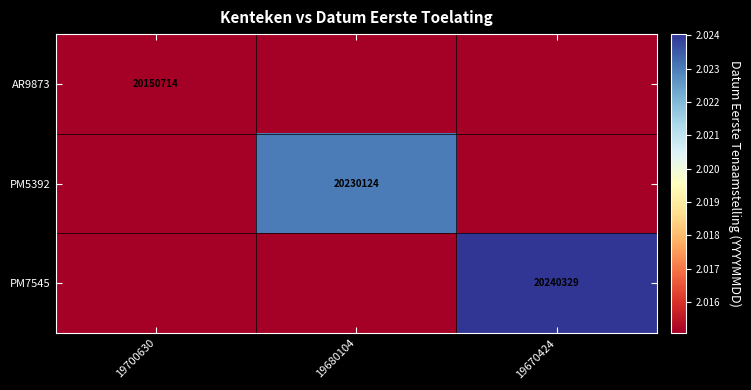

The value of PM7545 at 19670424 is 20240329. True or false?

True